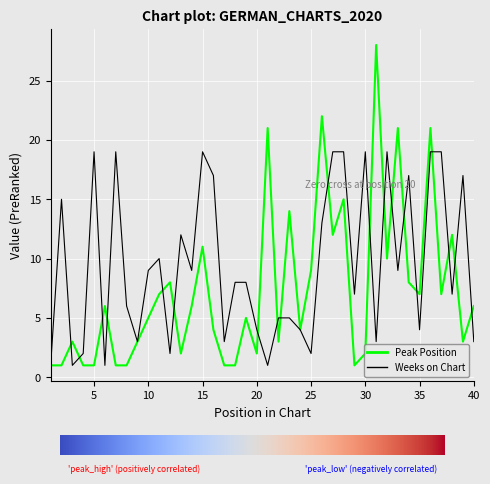

Rank the series by their average value, from highest to lowest.

Weeks on Chart, Peak Position